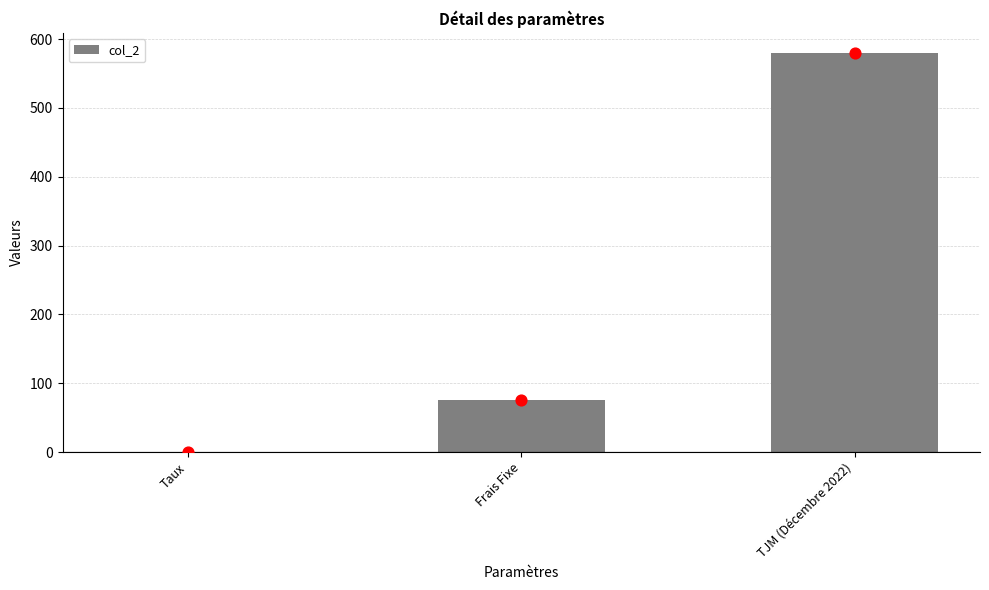

What is the change in value from Frais Fixe to TJM (Décembre 2022)?

+505.0